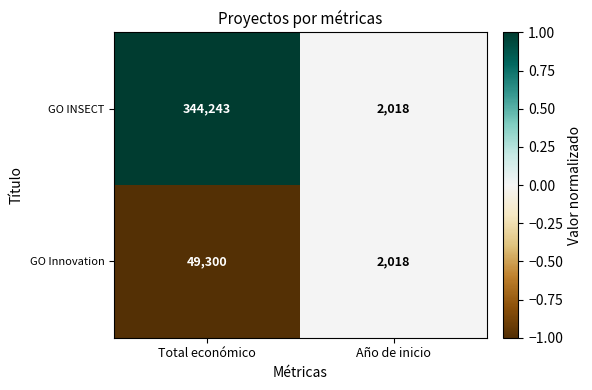

The GO INSECT series shows 344243 at Total económico. True or false?

True